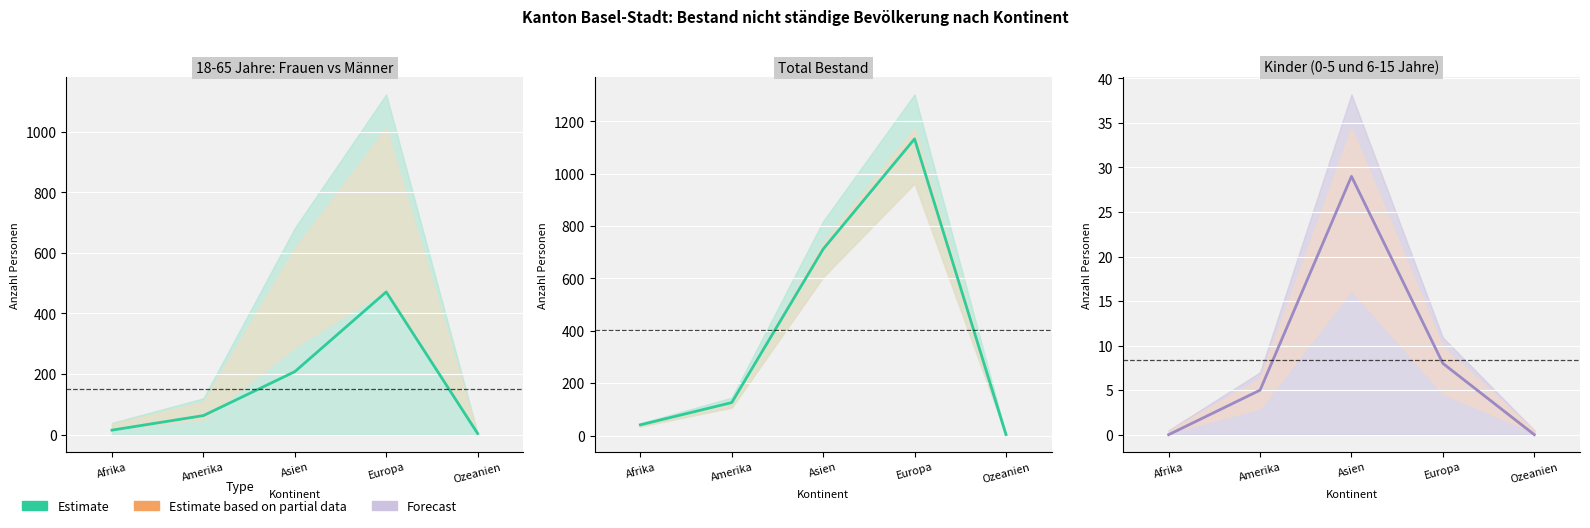

What is the label of the 4th point from the right?

Amerika